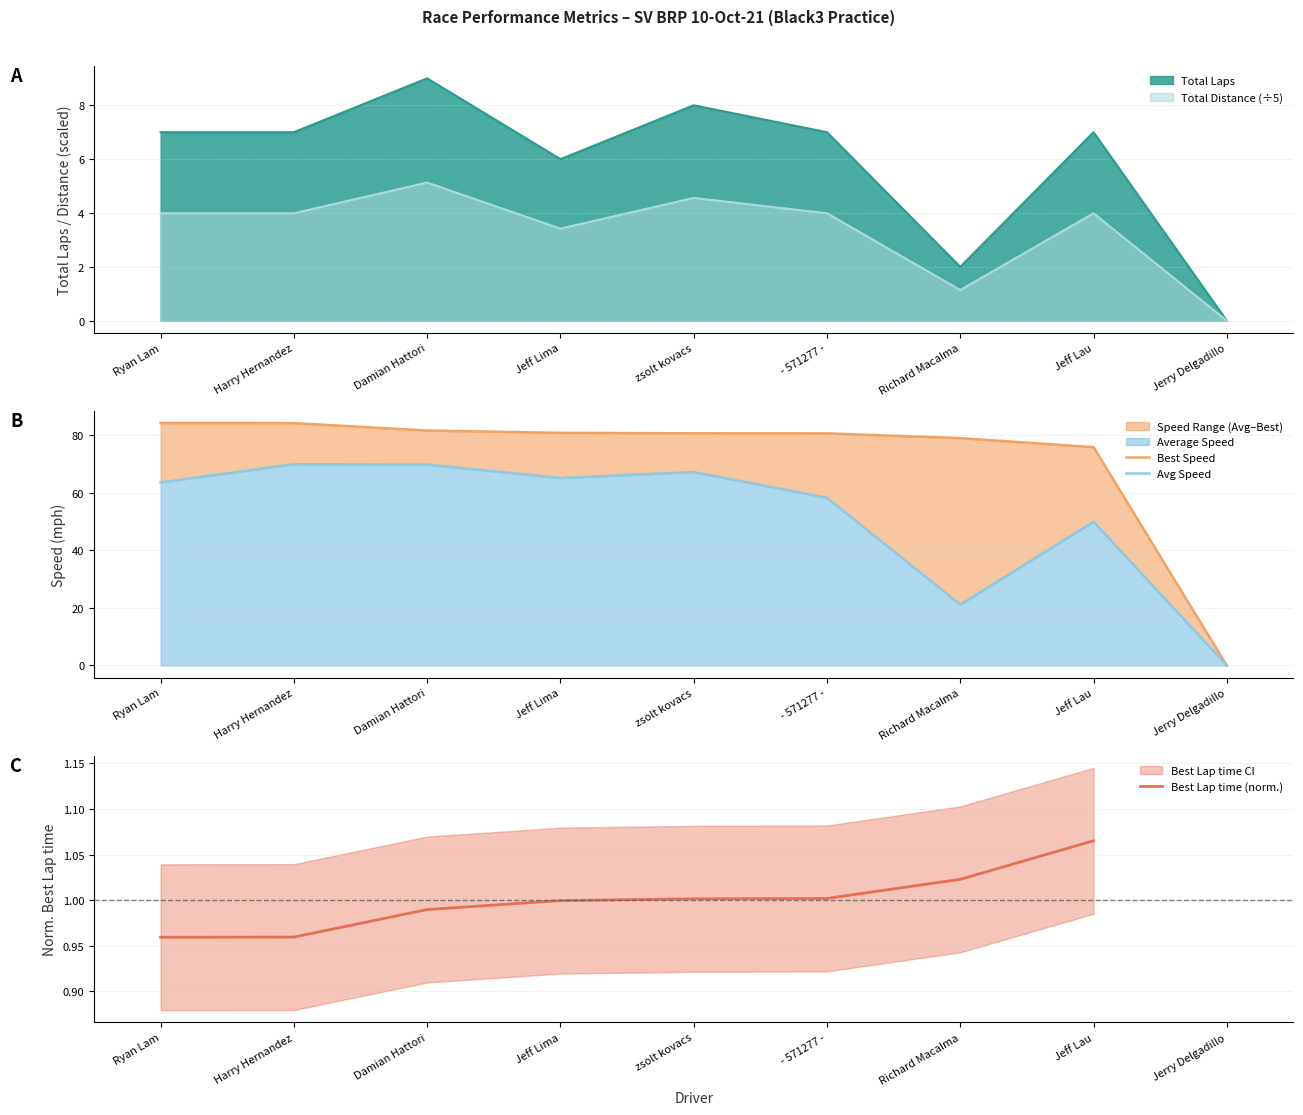

At which category does the chart reach its peak across all series?

Ryan Lam